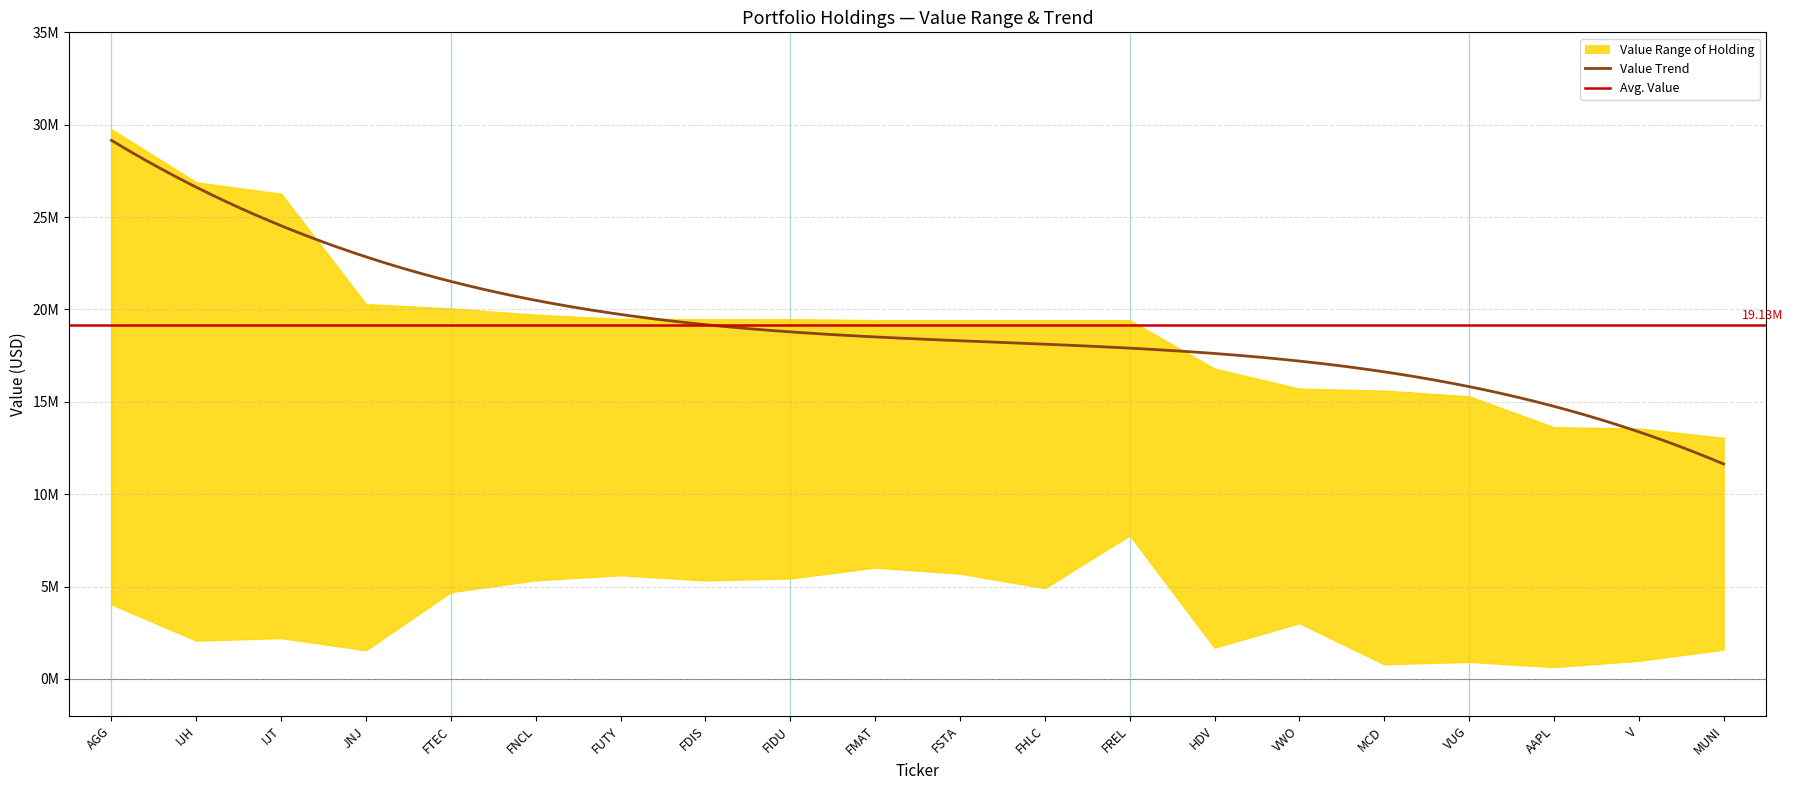

What is the label of the 10th point from the right?

FSTA